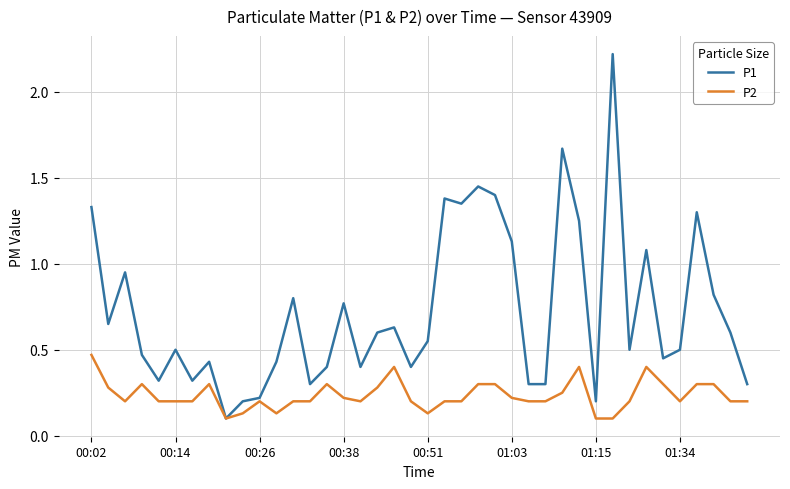

Which series has the widest spread of values?

P1